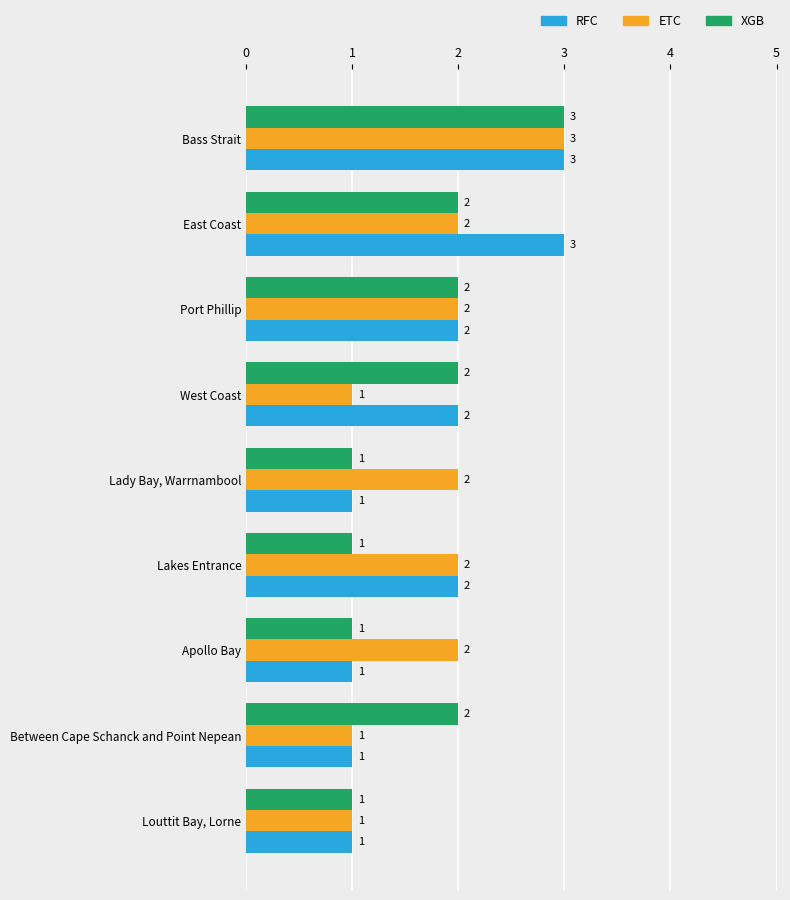

How many RFC values are between 1 and 2?

7